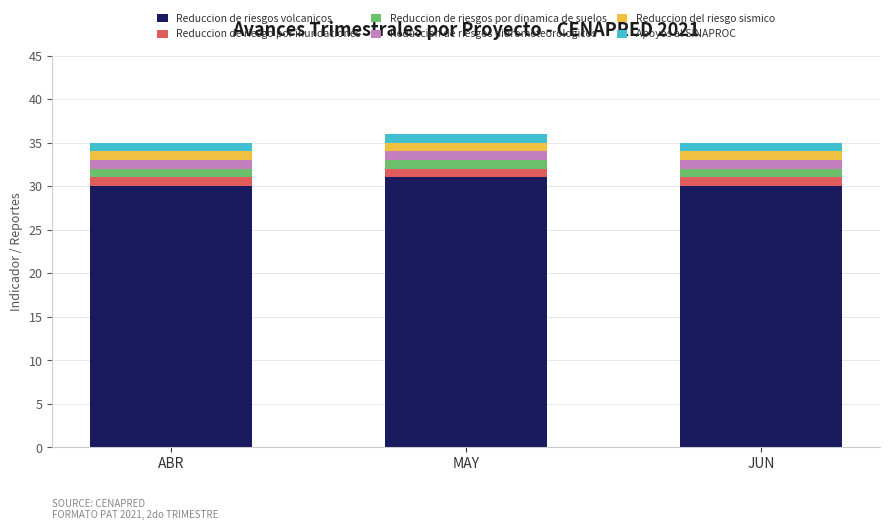

What is the maximum value for Reduccion de riesgos volcanicos?

31